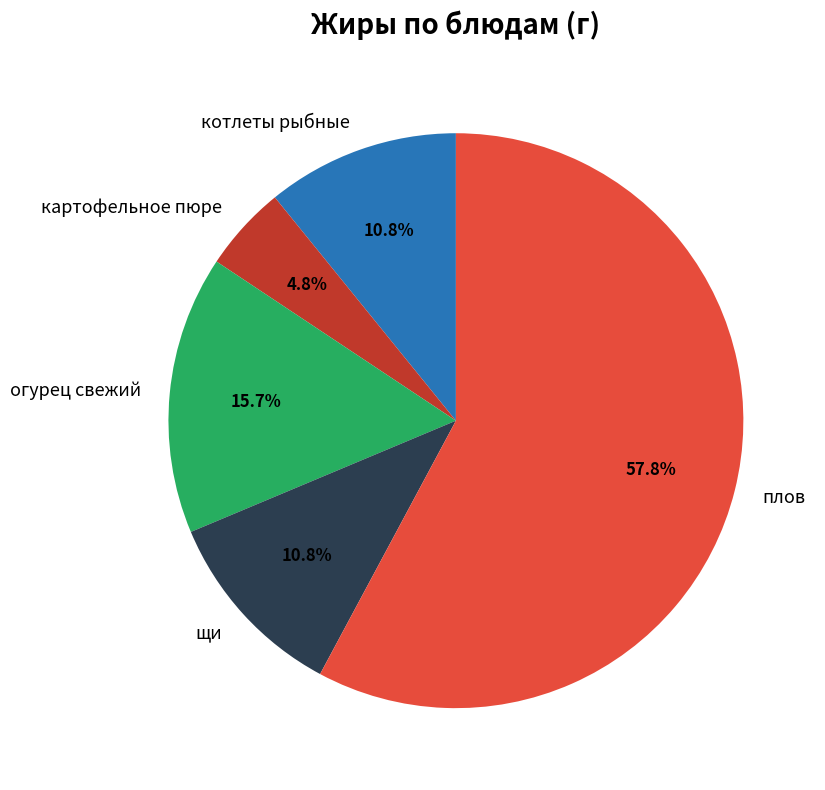

How many segments does this pie chart have?

5